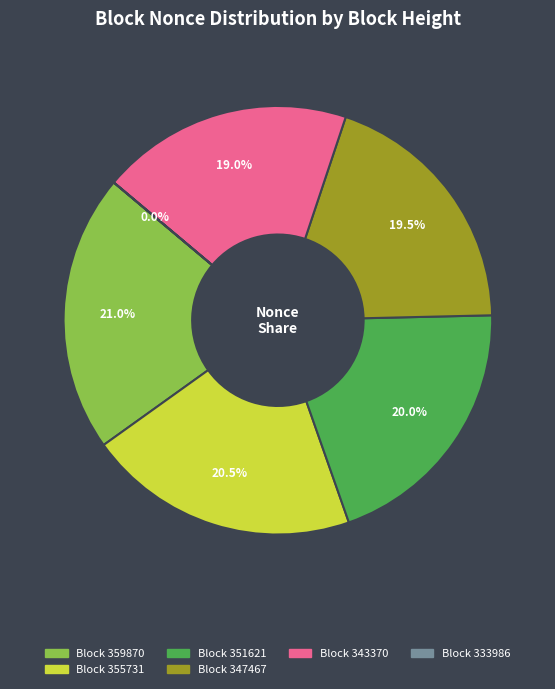

Does any single category account for the majority?

No